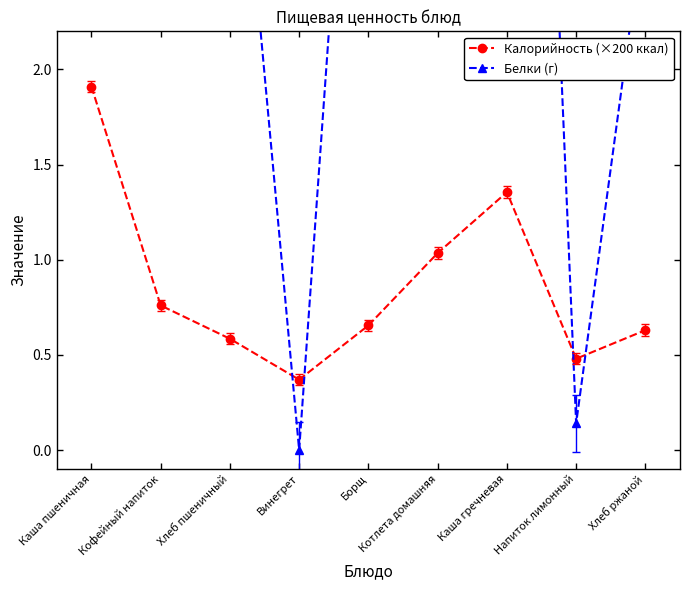

True or false: Калорийность (×200 ккал) and Белки (г) intersect in this chart.

True